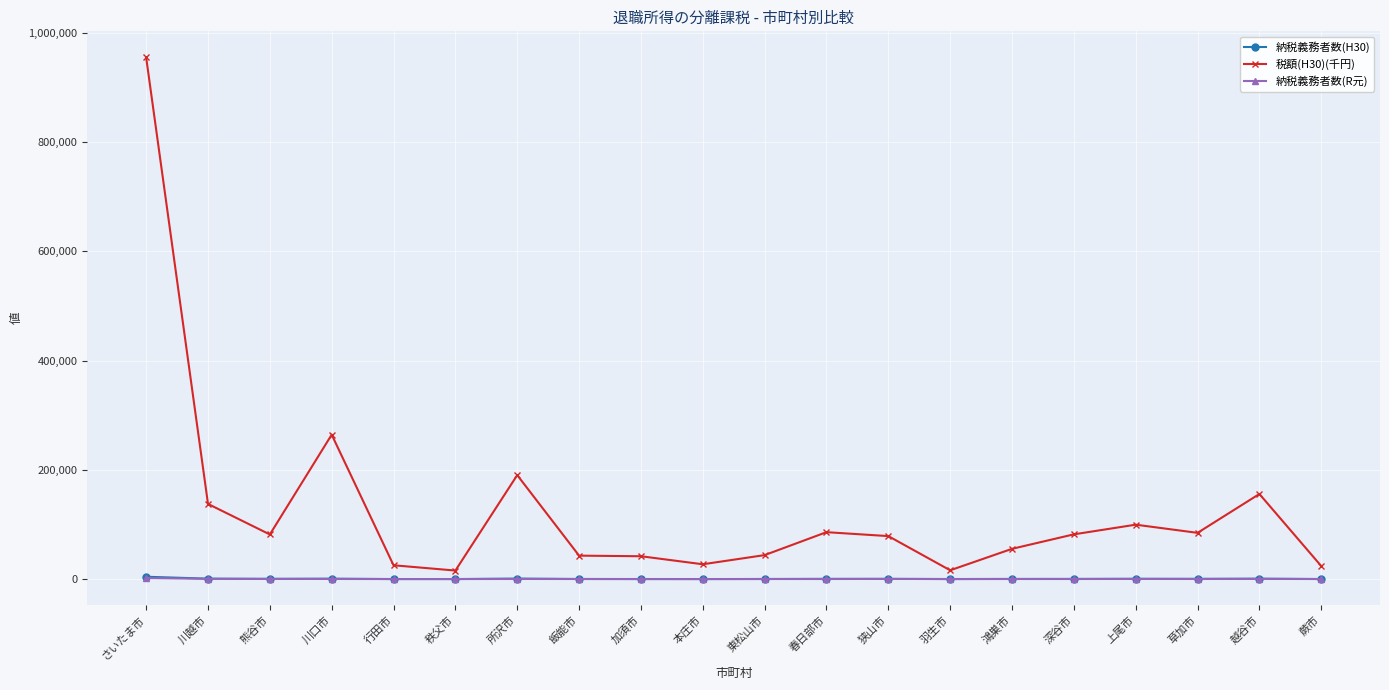

Does the chart display data point markers on the line(s)?

Yes